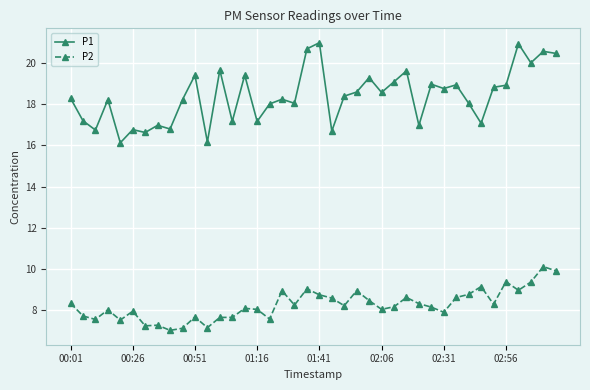

List the series in order of their overall mean, lowest first.

P2, P1